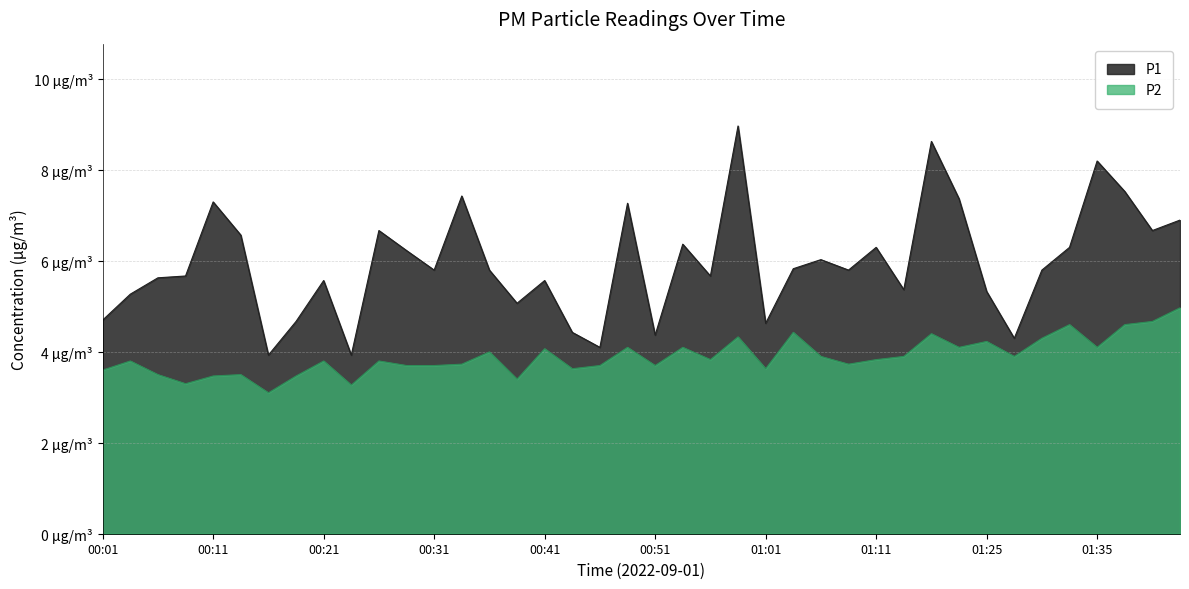

At which category does P2 reach its first local peak?

00:04